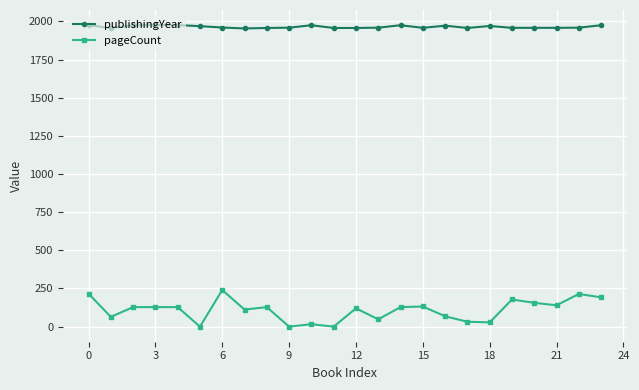

Does the chart display data point markers on the line(s)?

Yes